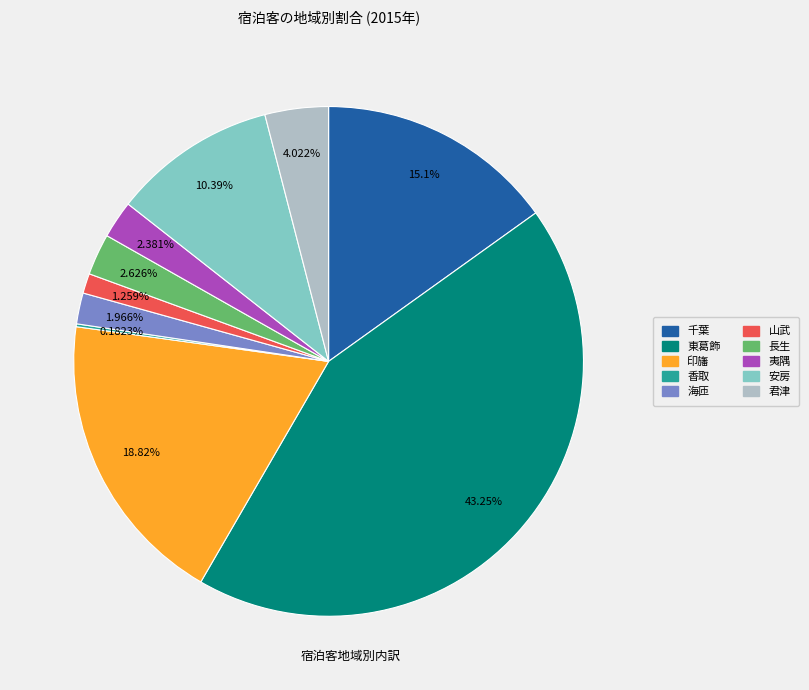

True or false: 印旛 accounts for 8% of the total.

False